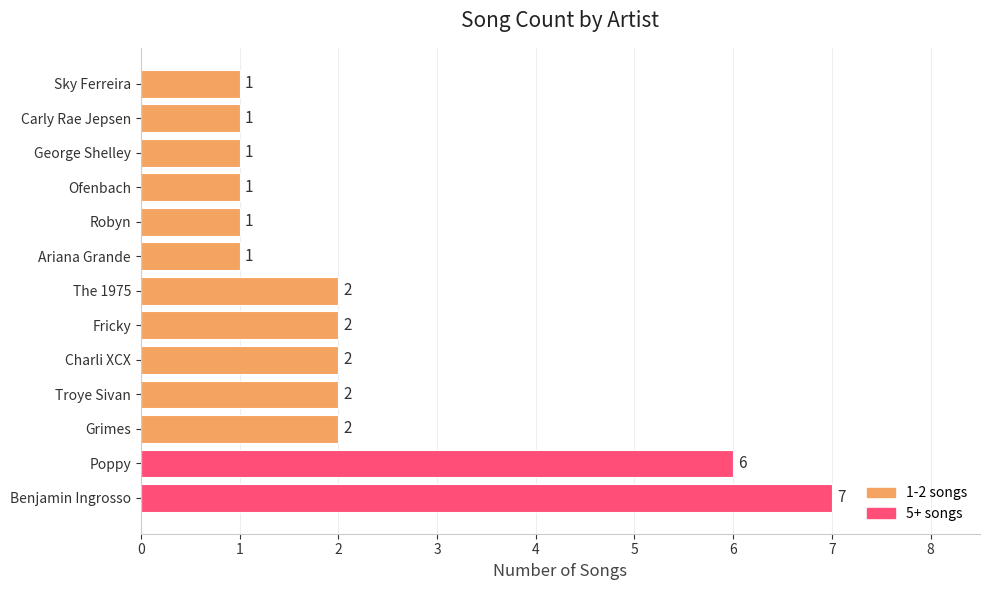

Which has a higher value, Benjamin Ingrosso or Ofenbach?

Benjamin Ingrosso